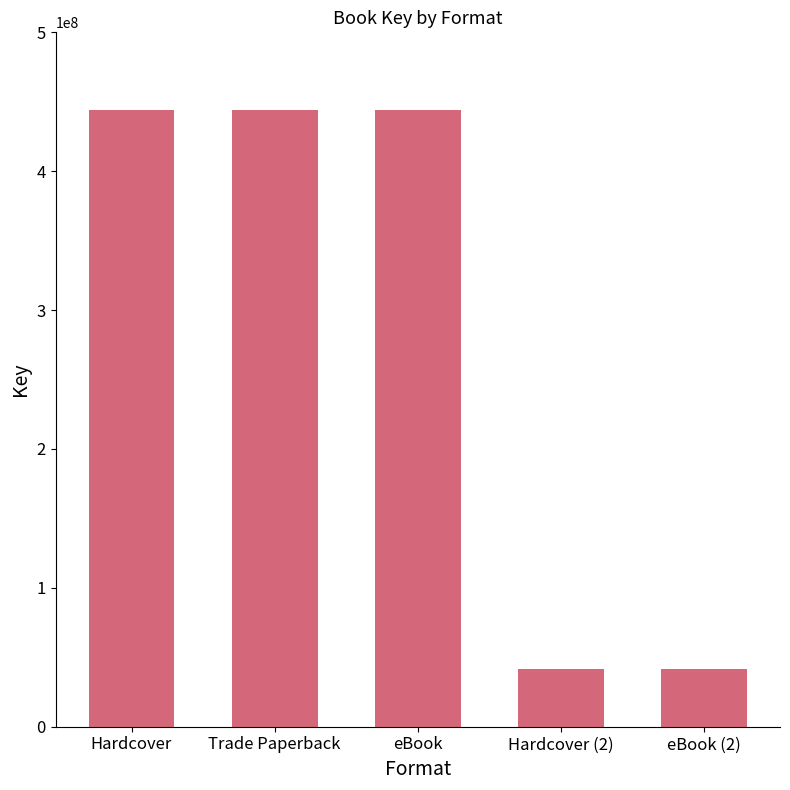

The value at eBook is 443934760. True or false?

True